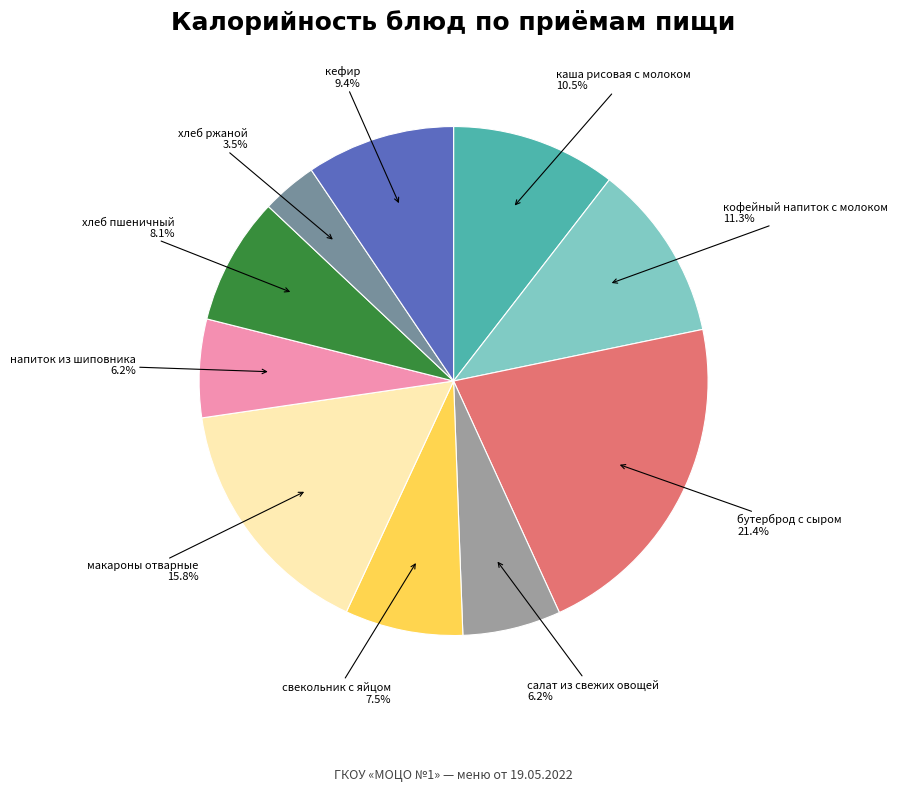

Which has a higher value, кефир or макароны отварные?

макароны отварные